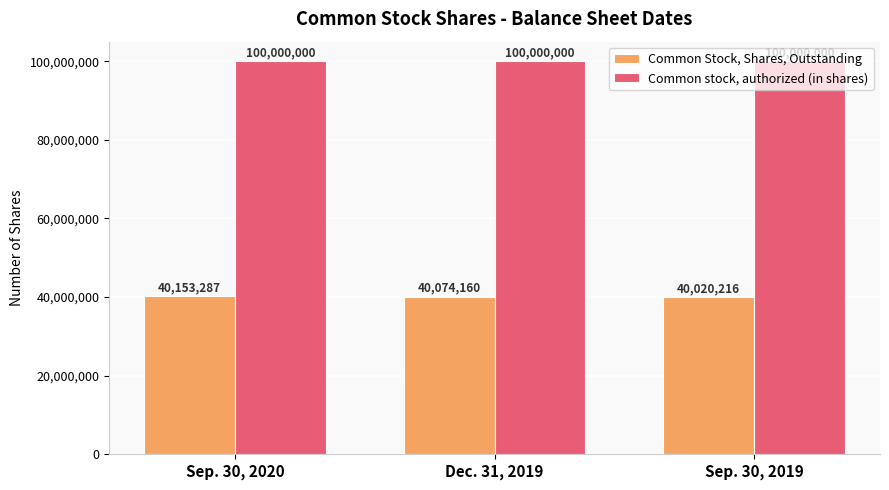

What position from the left is Sep. 30, 2019?

3